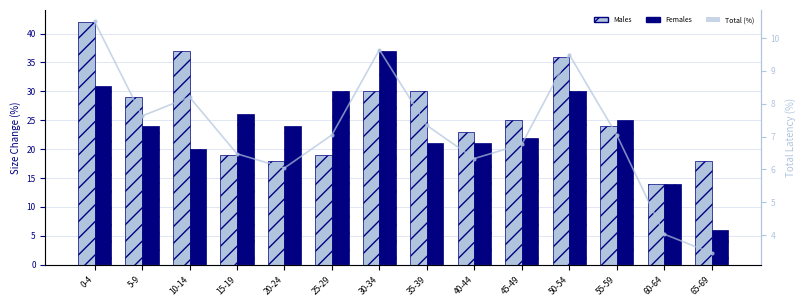

At which label is Females closest to 21?

35-39